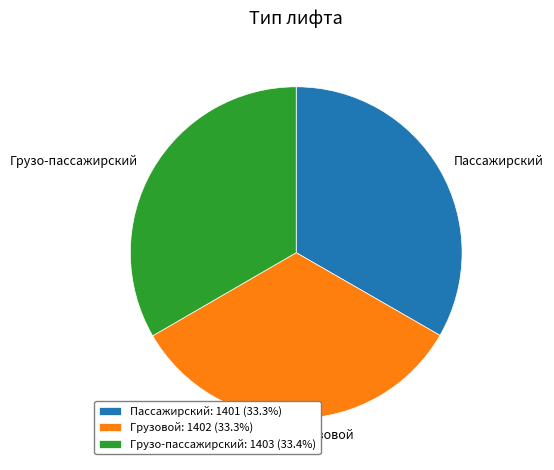

Count the number of slices in the pie.

3